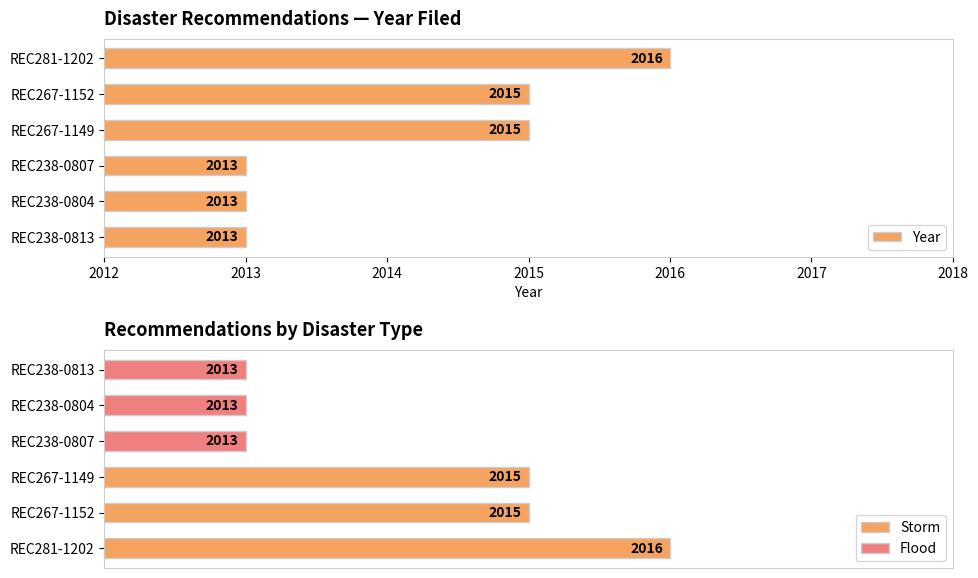

Which category has the highest value across all series?

REC281-1202